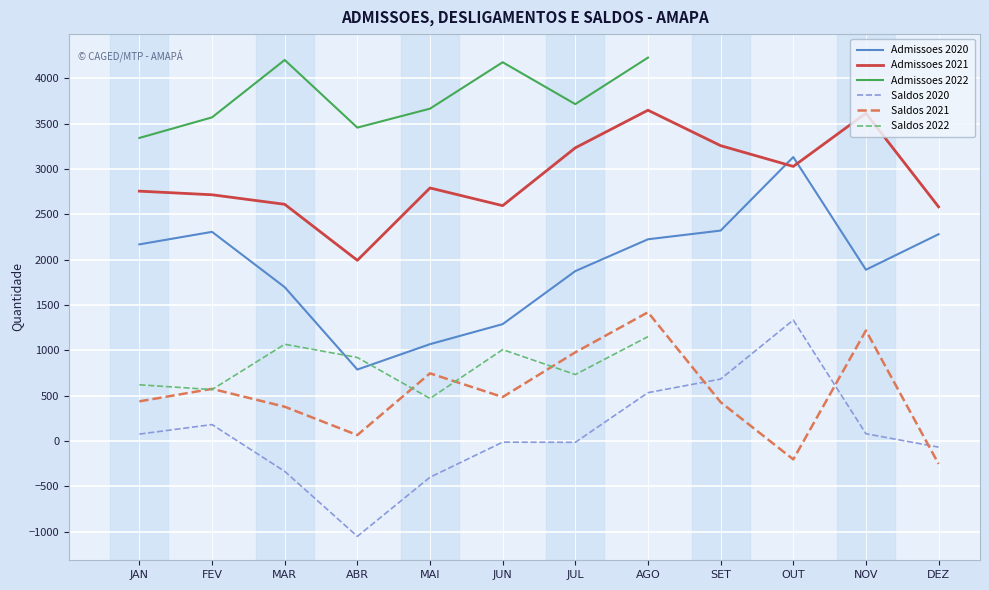

Where is the first local minimum for Saldos 2022?

FEV